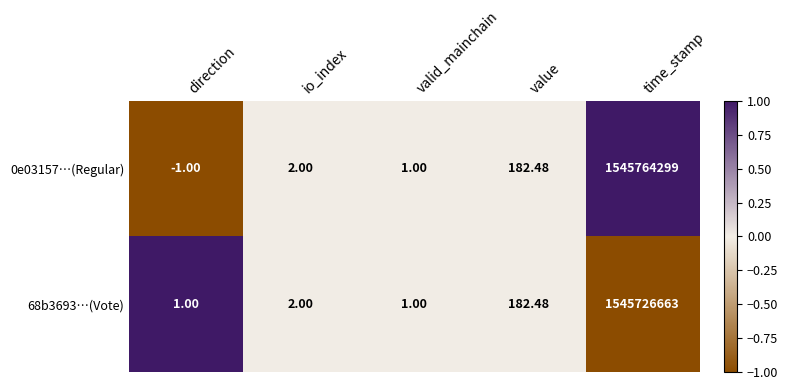

Which category has the lowest value in the 0e03157…(Regular) series?

direction